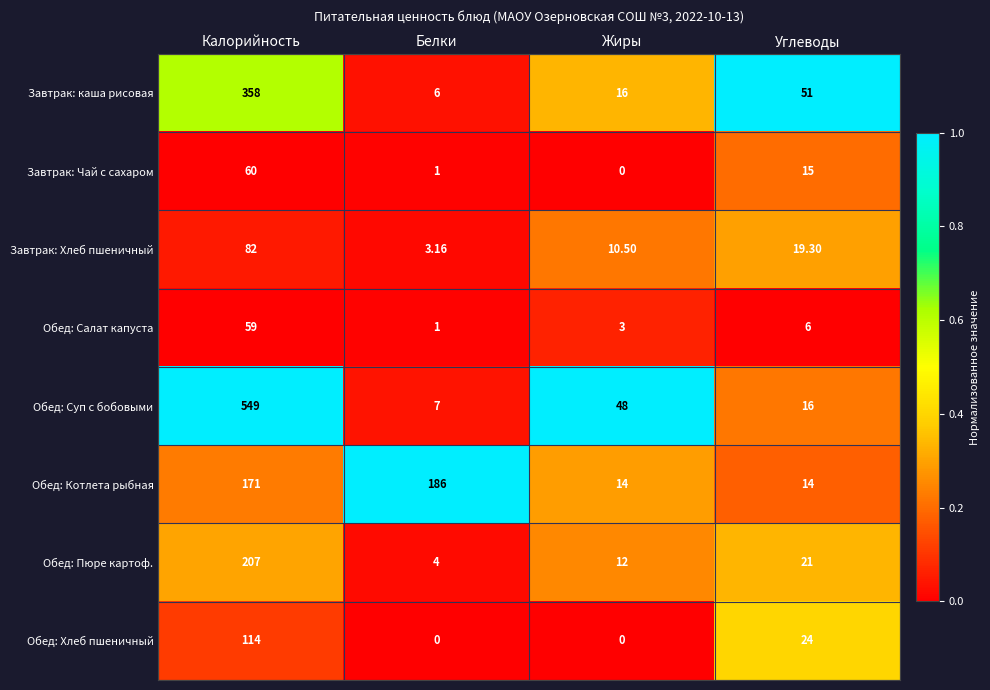

Which series has the largest range (max minus min)?

Обед: Суп с бобовыми